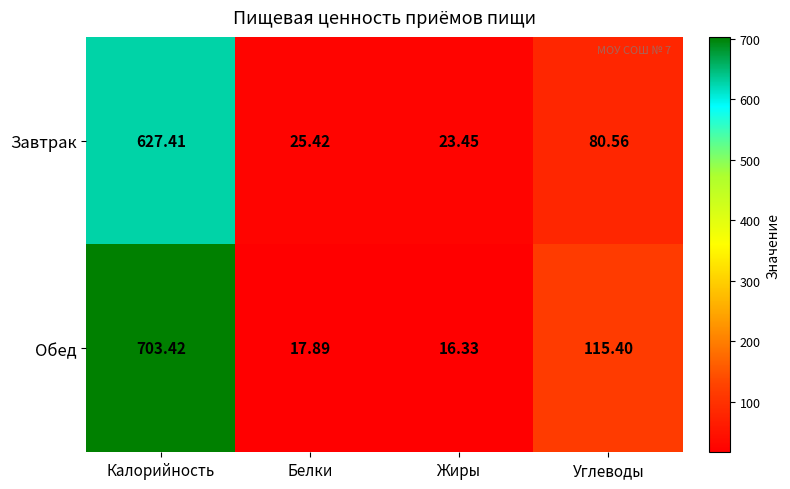

Which label corresponds to the largest value in the chart?

Калорийность